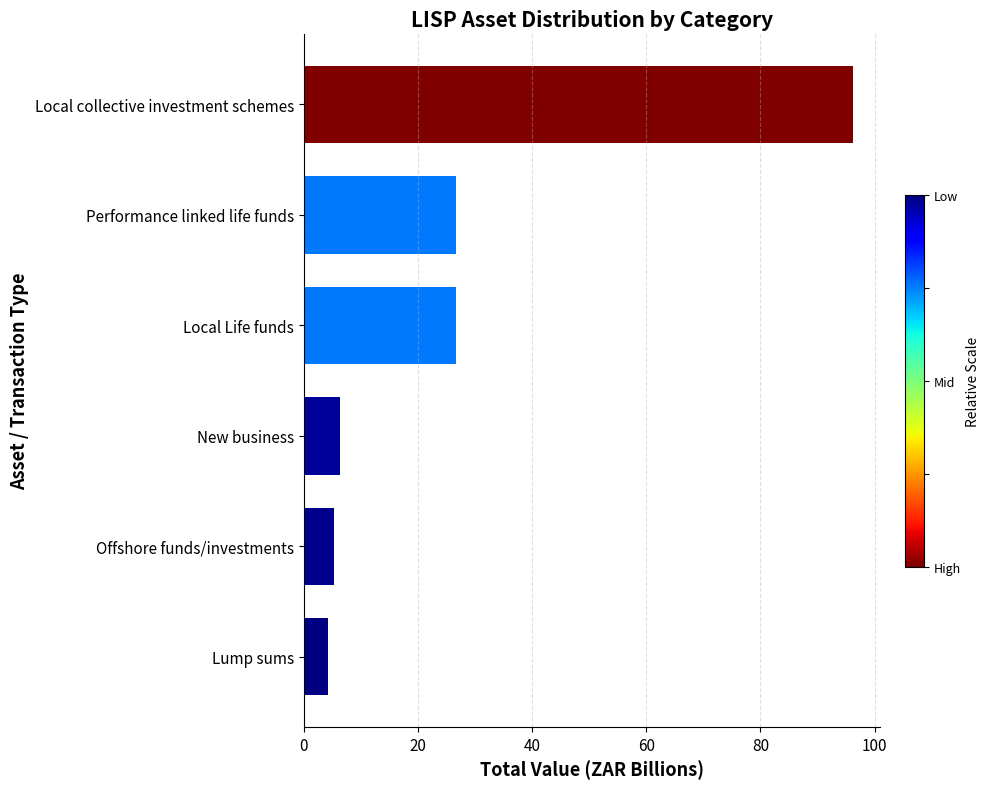

What is the change in value from New business to Lump sums?

-2.2